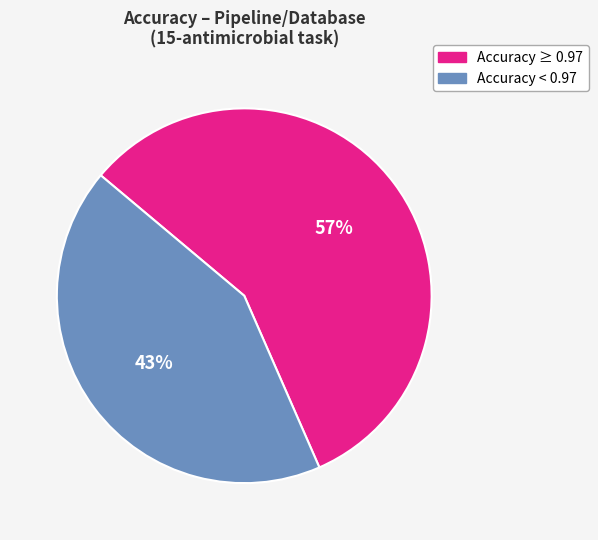

To the nearest percent, what is the average slice percentage?

50%